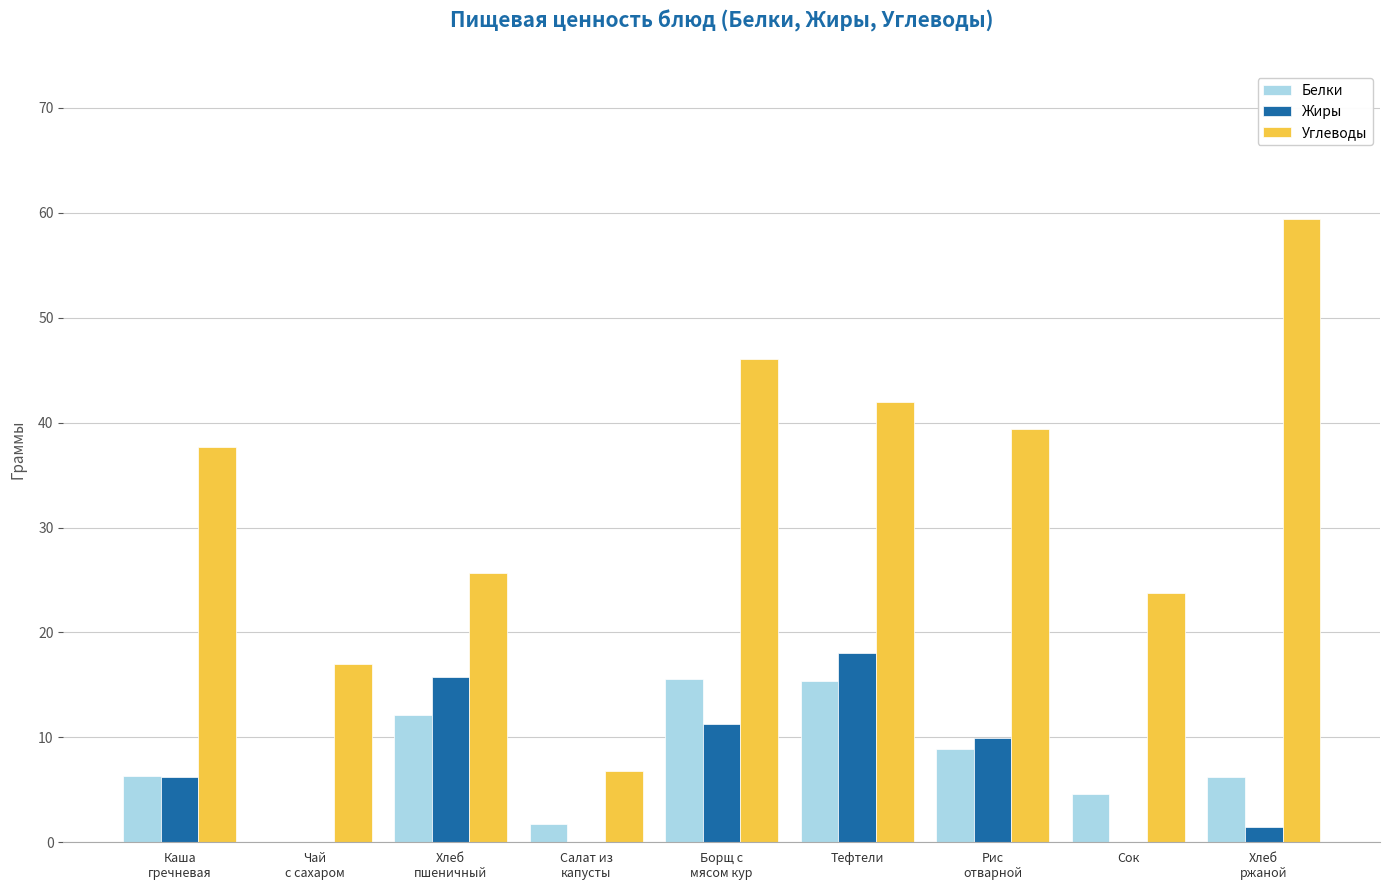

What is the spread (max minus min) of values at Каша
гречневая?

31.4